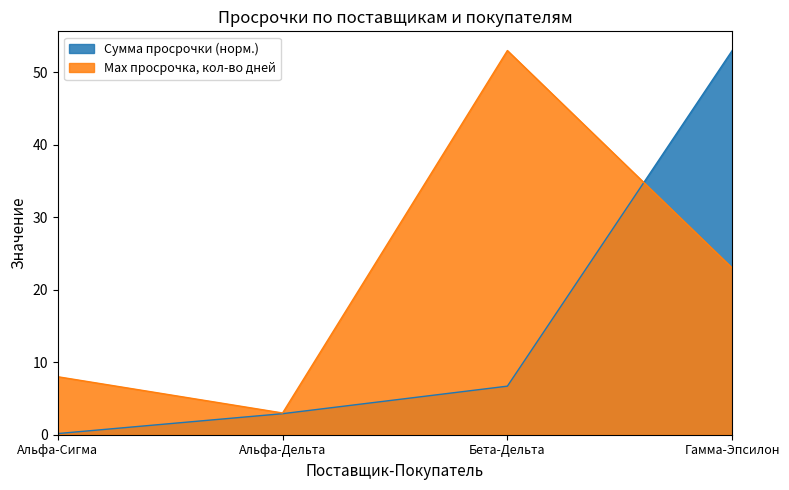

At which category does Max просрочка, кол-во дней reach its first local peak?

Бета-Дельта